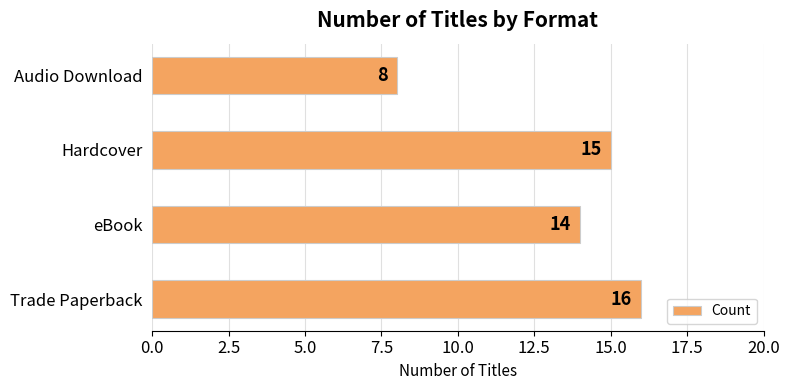

True or false: the data shows 6 at eBook.

False